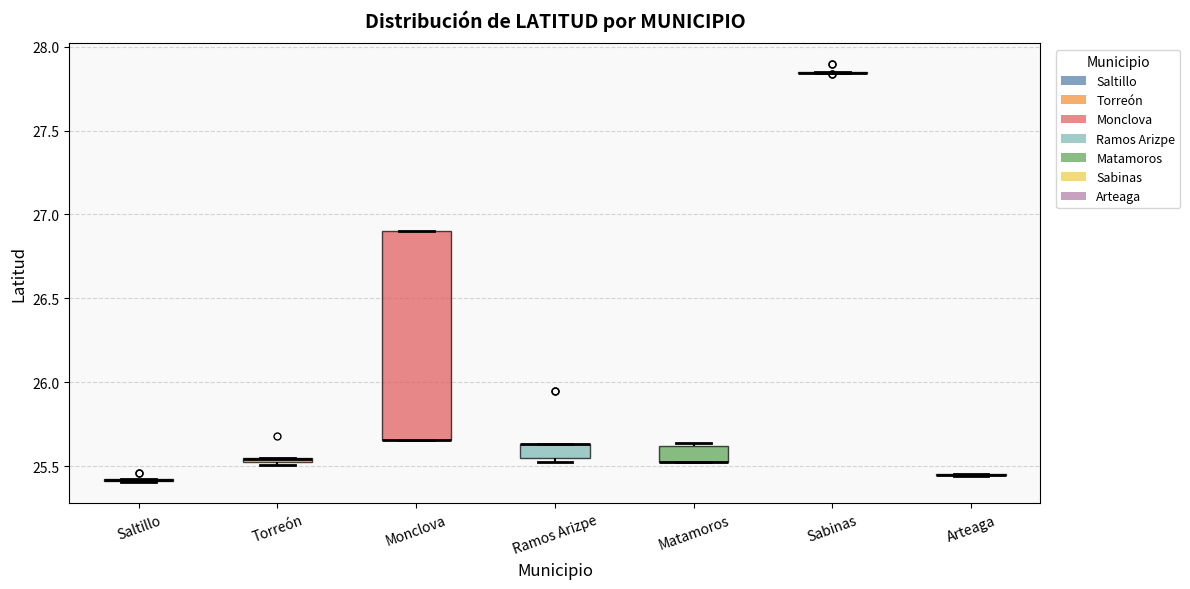

Where is the lower edge of the box for Torreón on the y-axis? The values are not printed on the chart, so give them approximately, as read against the axis.

25.50